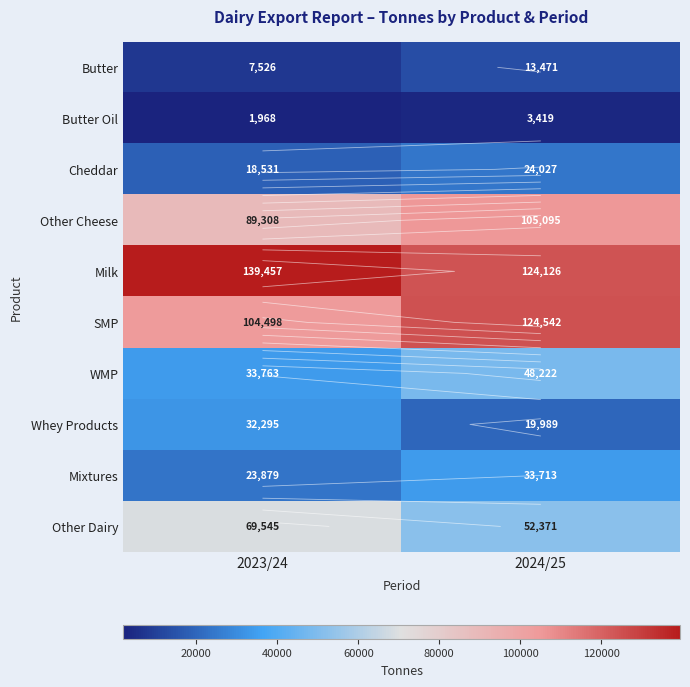

What is the average value of the Other Cheese series?

97201.6